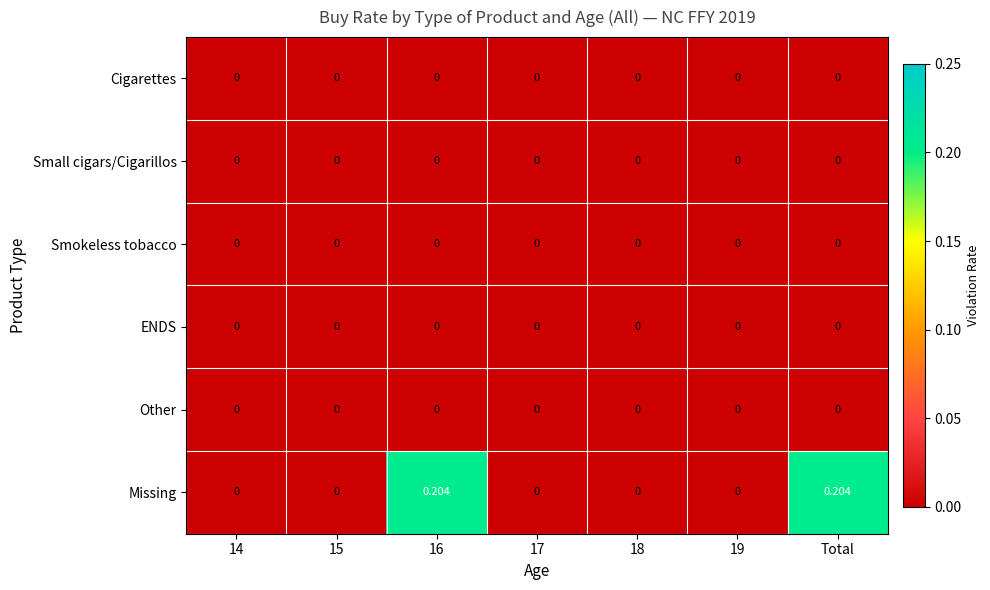

Which series has the largest total across all categories?

Missing